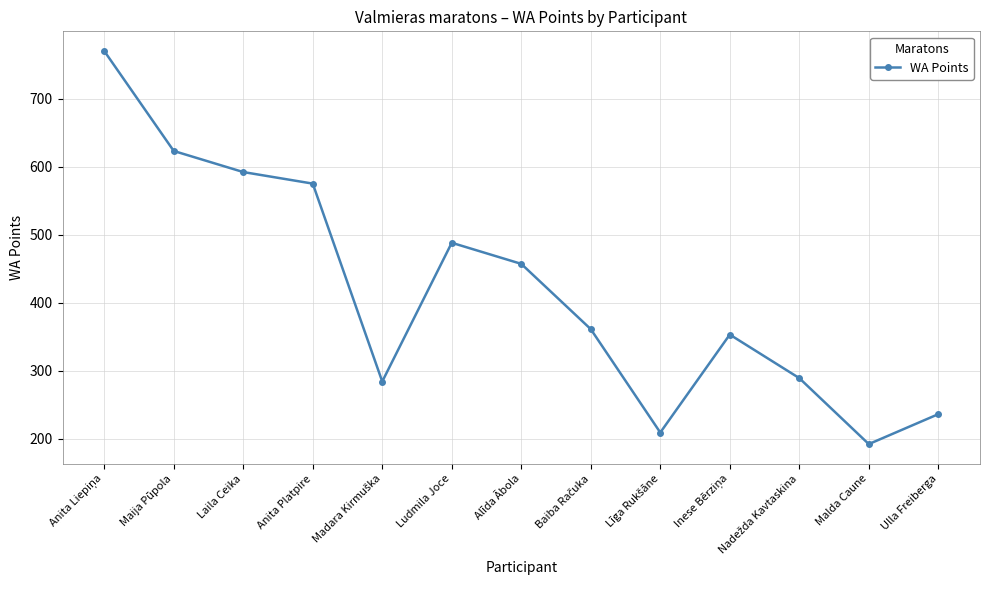

Does the chart display data point markers on the line(s)?

Yes